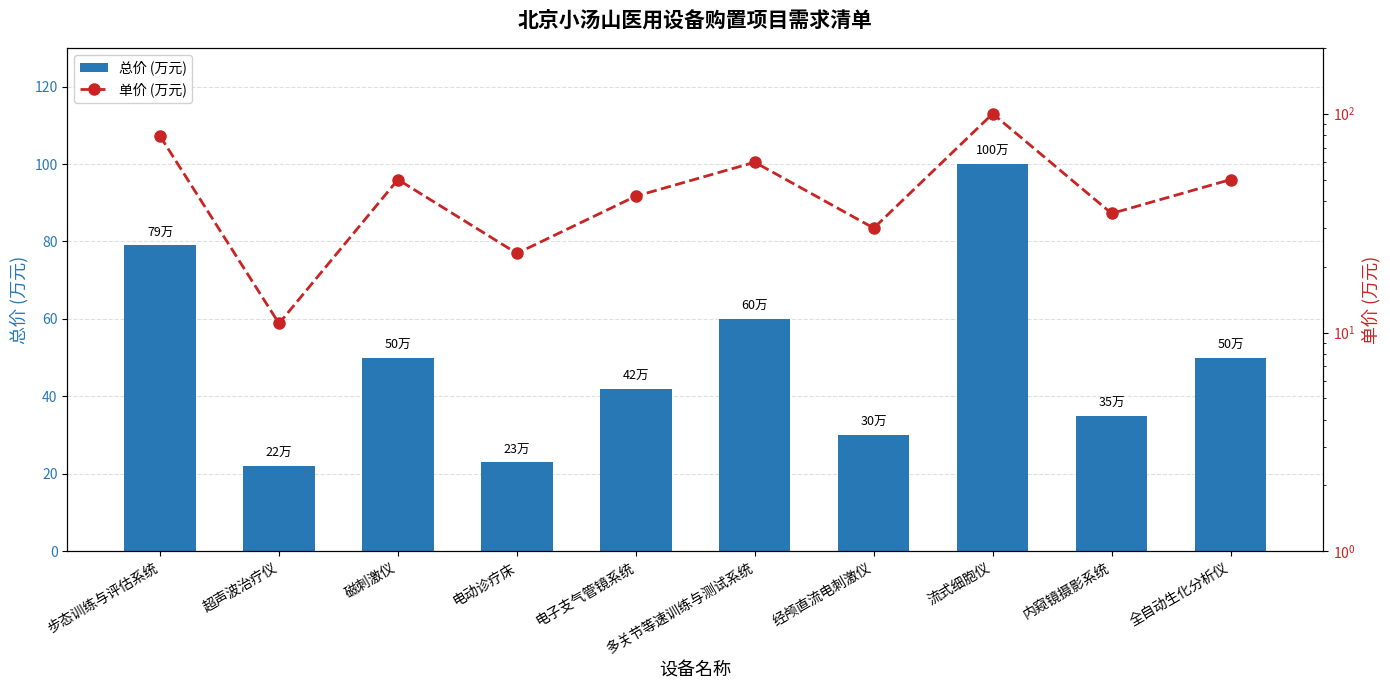

What is the difference between the 总价 (万元) values at 流式细胞仪 and 全自动生化分析仪?

50